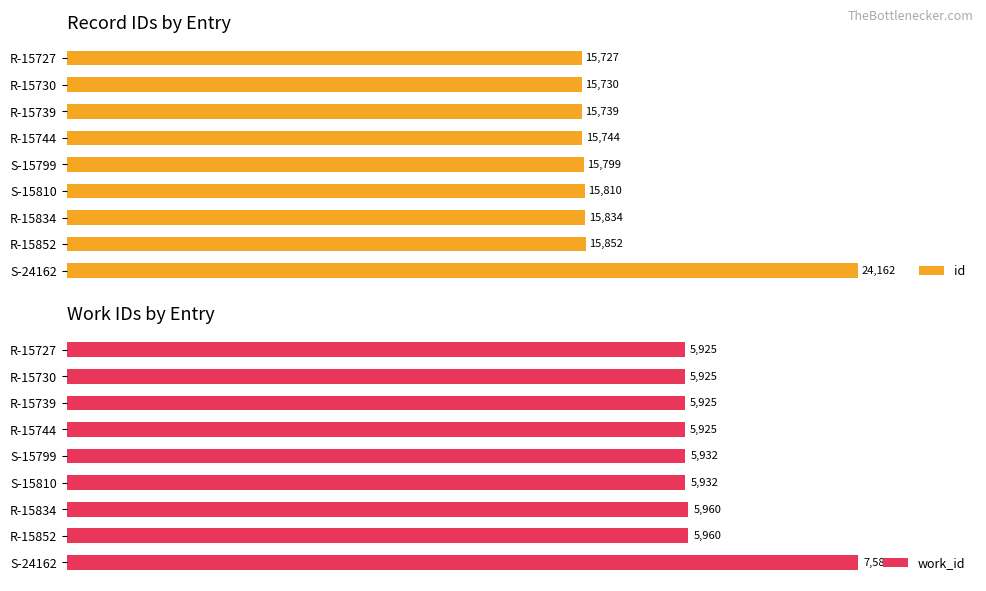

Reading right to left, transcribe all the data shown in this chart.

id: 24162	15852	15834	15810	15799	15744	15739	15730	15727
work_id: 7587	5960	5960	5932	5932	5925	5925	5925	5925